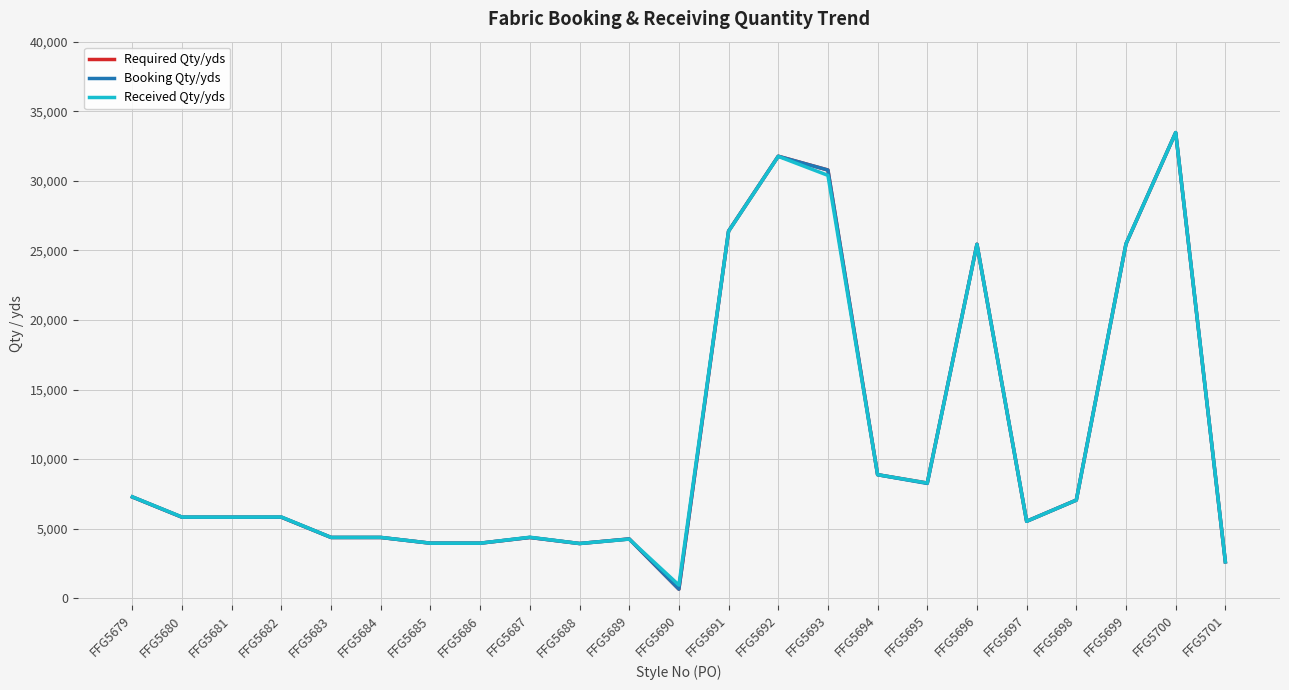

What is the highest value of the Required Qty/yds series?

33465.0